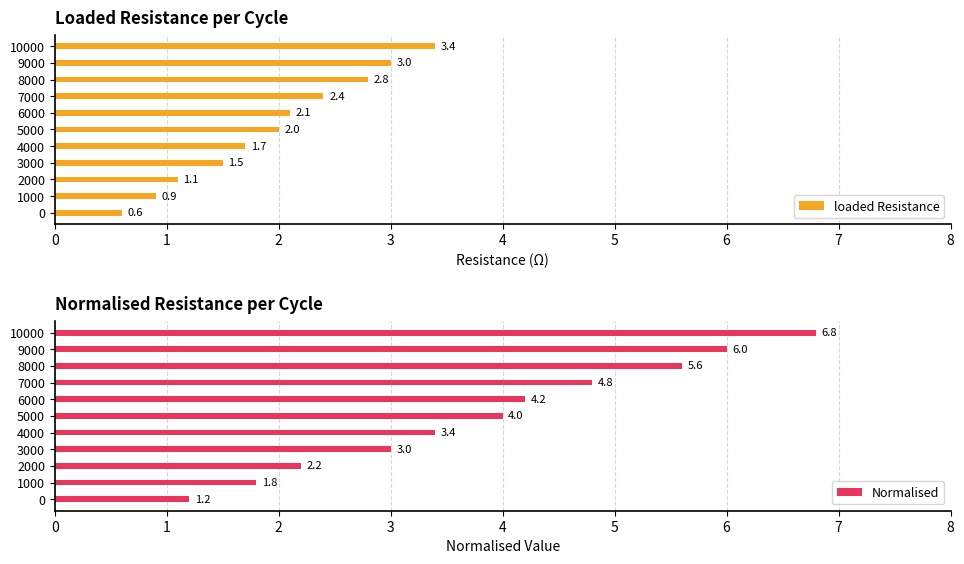

True or false: loaded Resistance has a value of 2.1 at 6000.

True